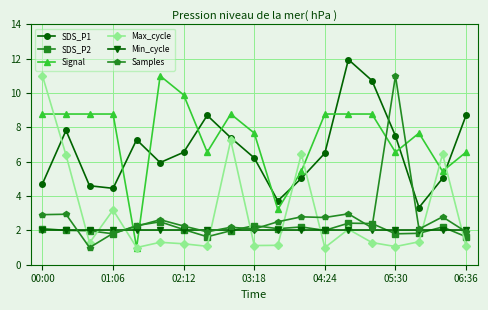

True or false: SDS_P1 has more than 0 interior local peaks.

True